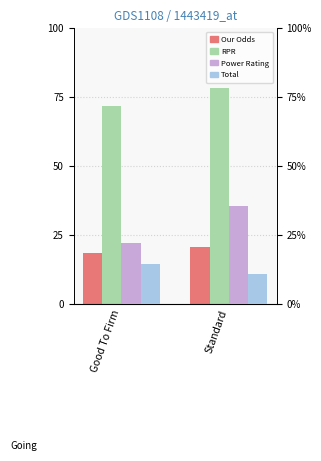

Is it true that Our Odds equals 18.2 at Good To Firm?

True